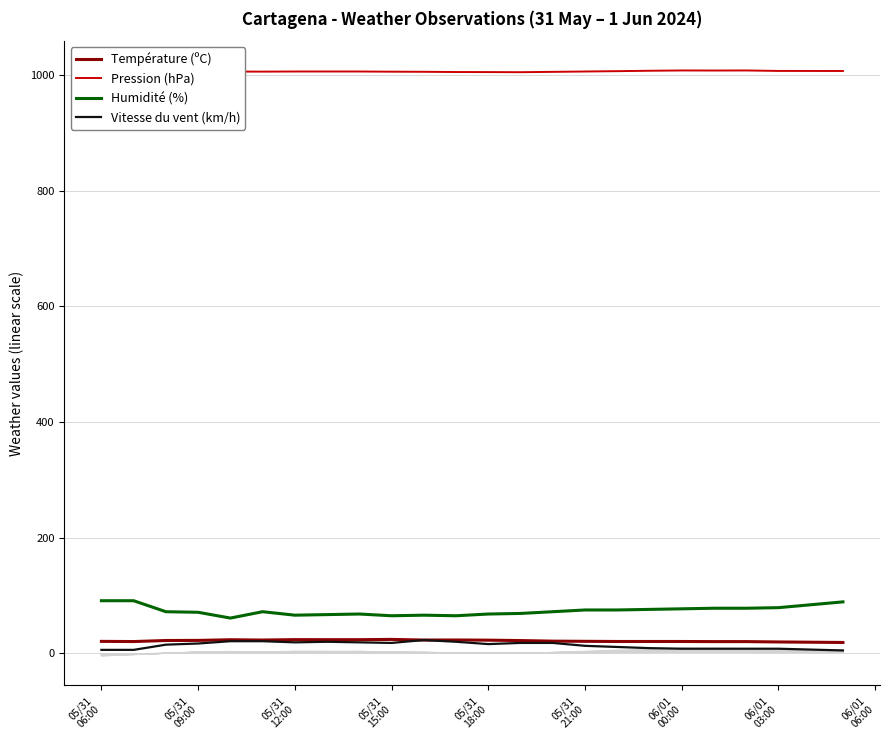

True or false: Température (ºC) and Humidité (%) cross at least once.

False